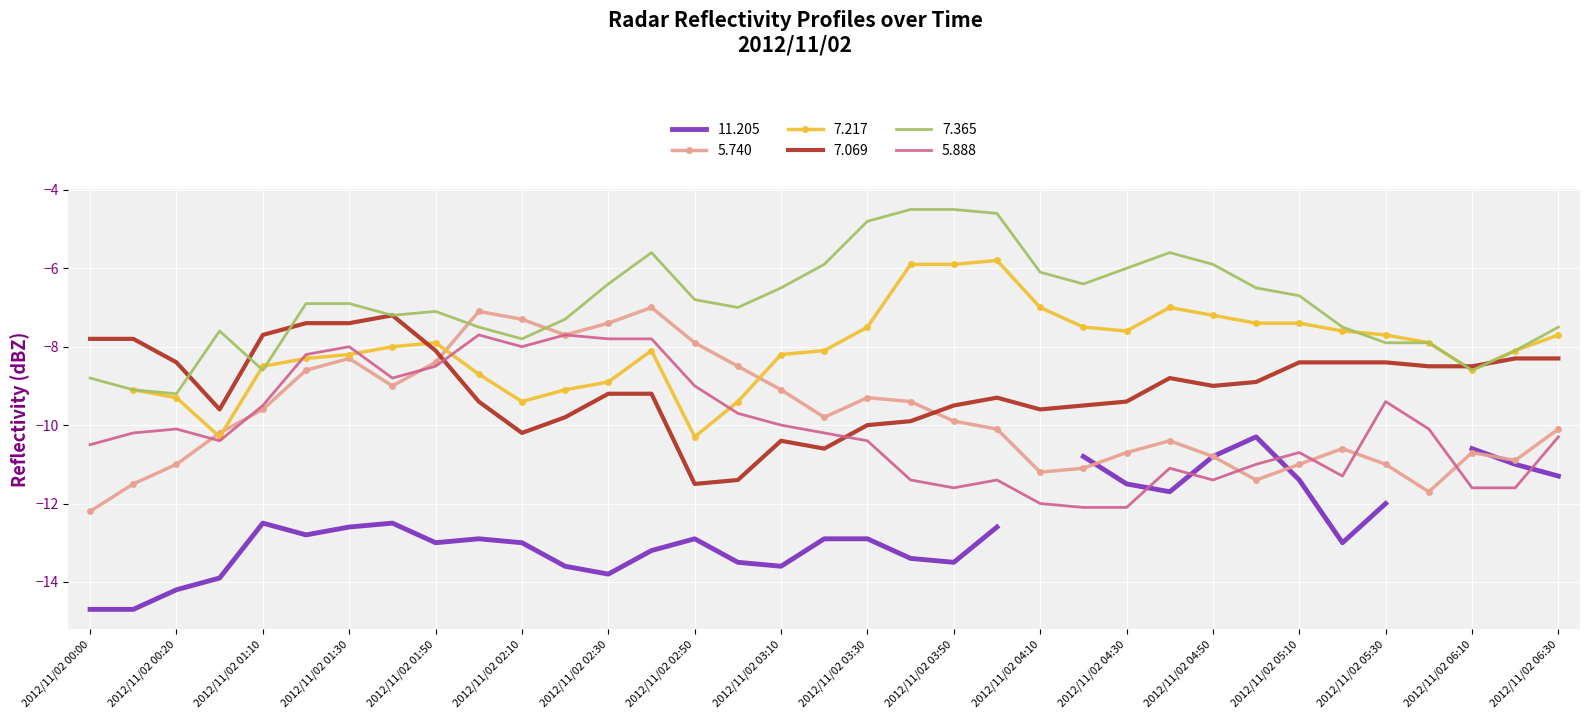

Is it true that 7.069 equals -9.2 at 2012/11/02 02:30?

True